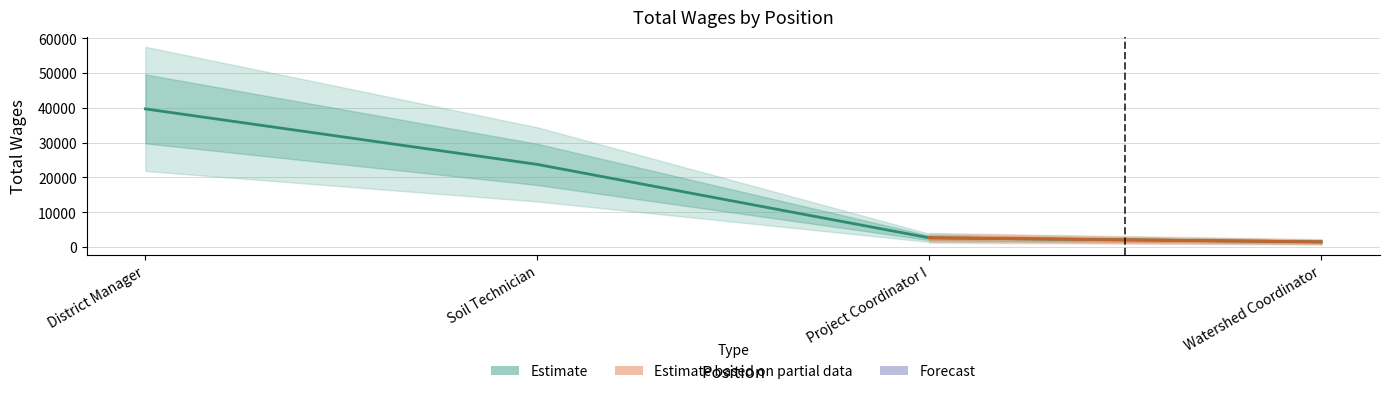

Which label corresponds to the largest value in the chart?

District Manager